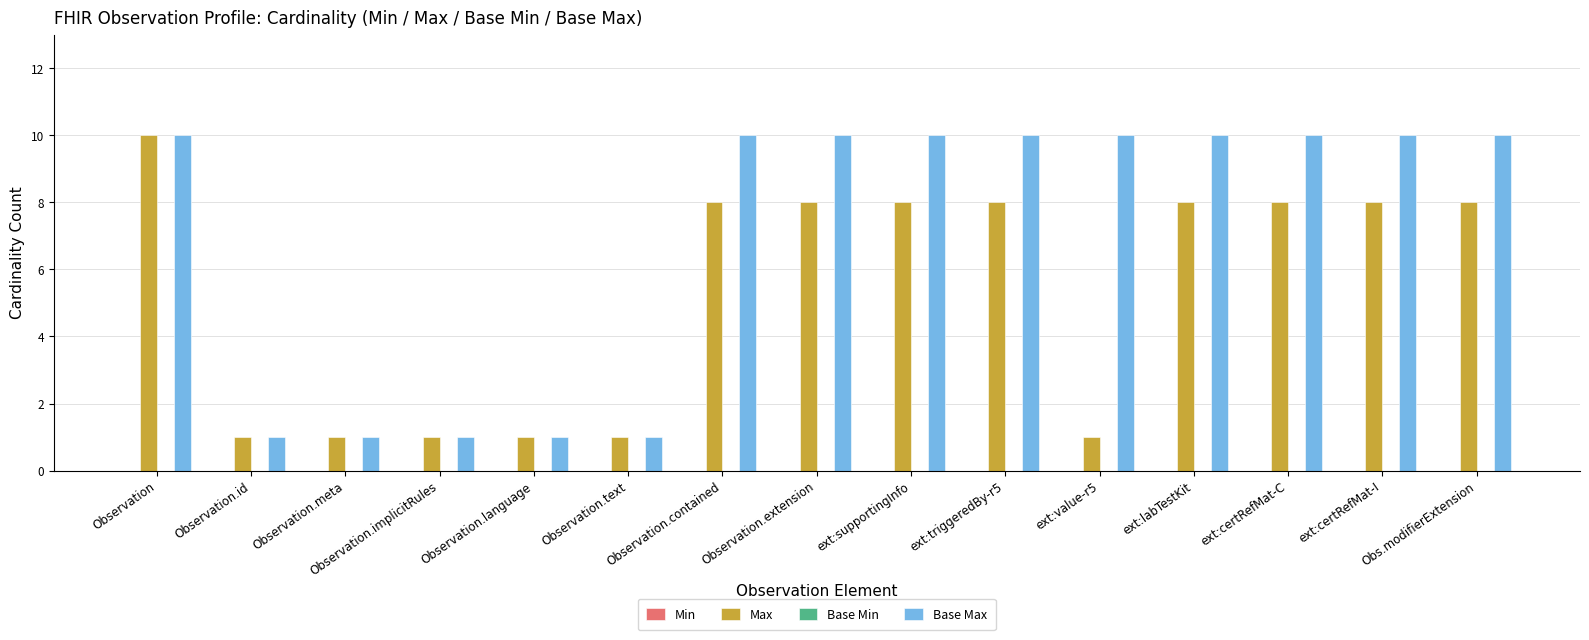

What is the maximum value shown in the chart?

10